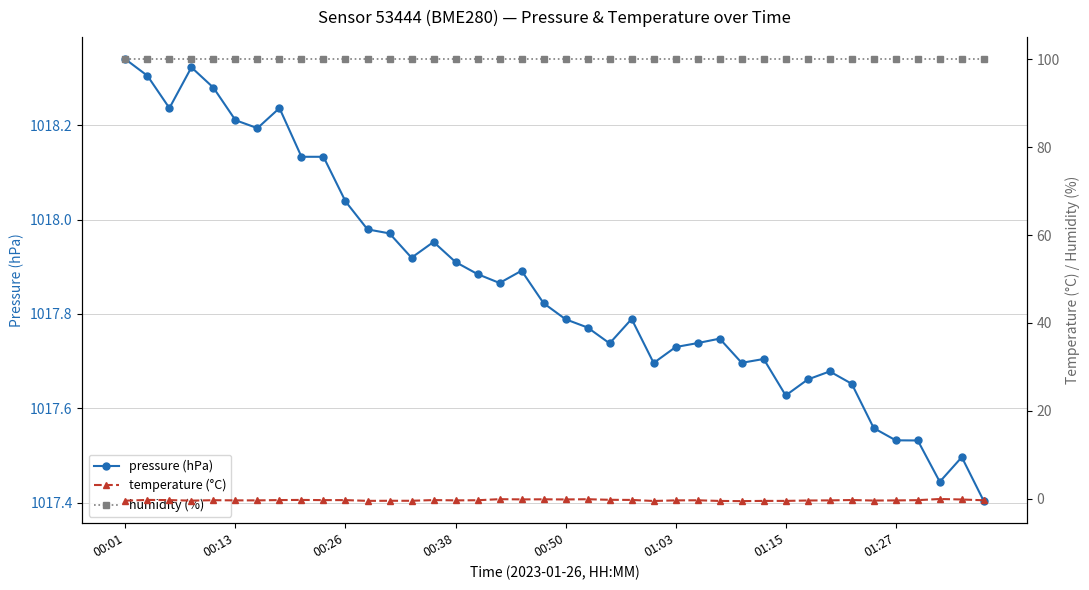

What is the difference between the second highest and second lowest values in the pressure (hPa) series?

0.9